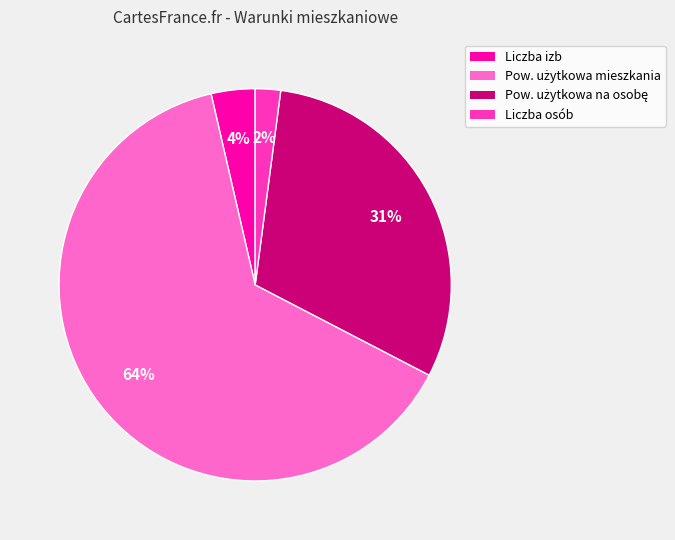

Which category has the smallest portion of the pie?

Liczba osób